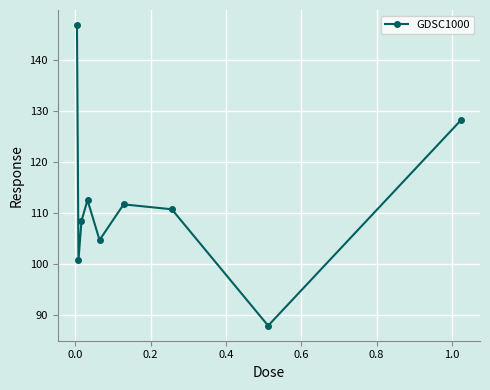

What is the value of the 9th point from the left?

128.2